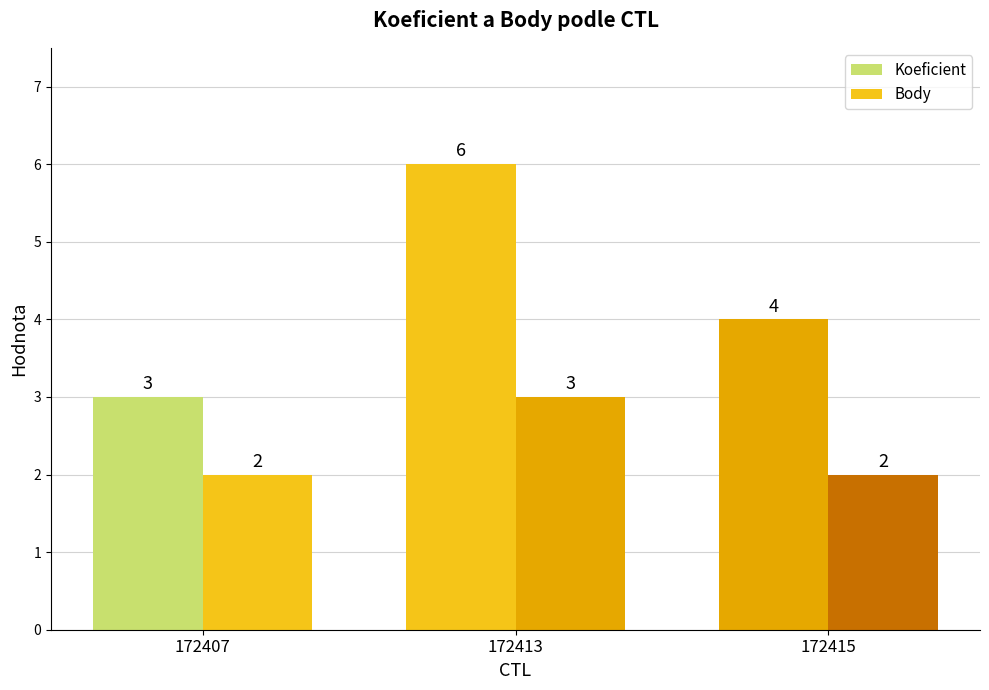

Count the number of categories in the chart.

3